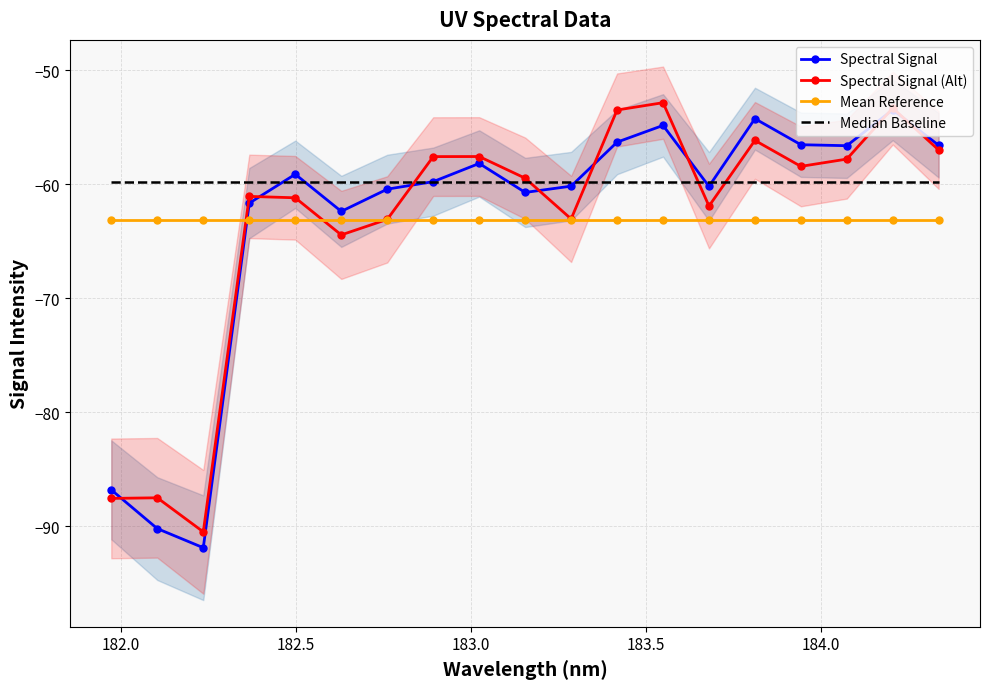

What is the highest value of the Mean Reference series?

-63.2